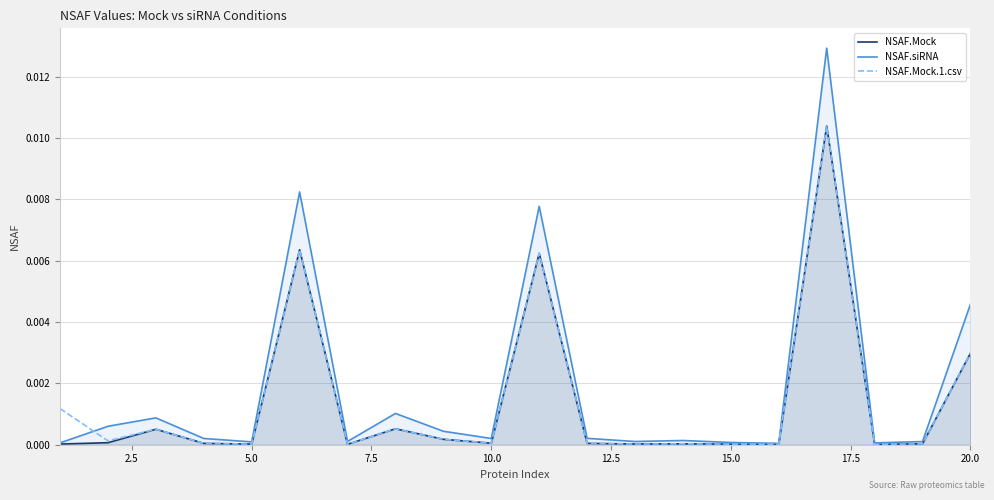

True or false: NSAF.Mock.1.csv and NSAF.Mock intersect in this chart.

True